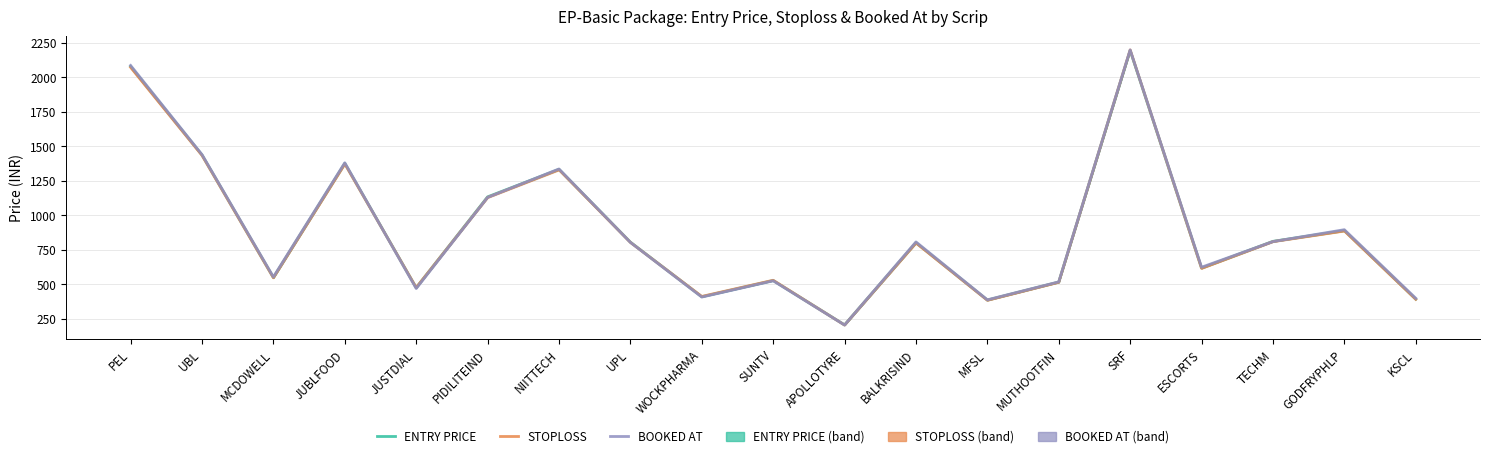

List the labels in order of BOOKED AT value, largest first.

SRF, PEL, UBL, JUBLFOOD, NIITTECH, PIDILITEIND, GODFRYPHLP, TECHM, BALKRISIND, UPL, ESCORTS, MCDOWELL, SUNTV, MUTHOOTFIN, JUSTDIAL, WOCKPHARMA, KSCL, MFSL, APOLLOTYRE